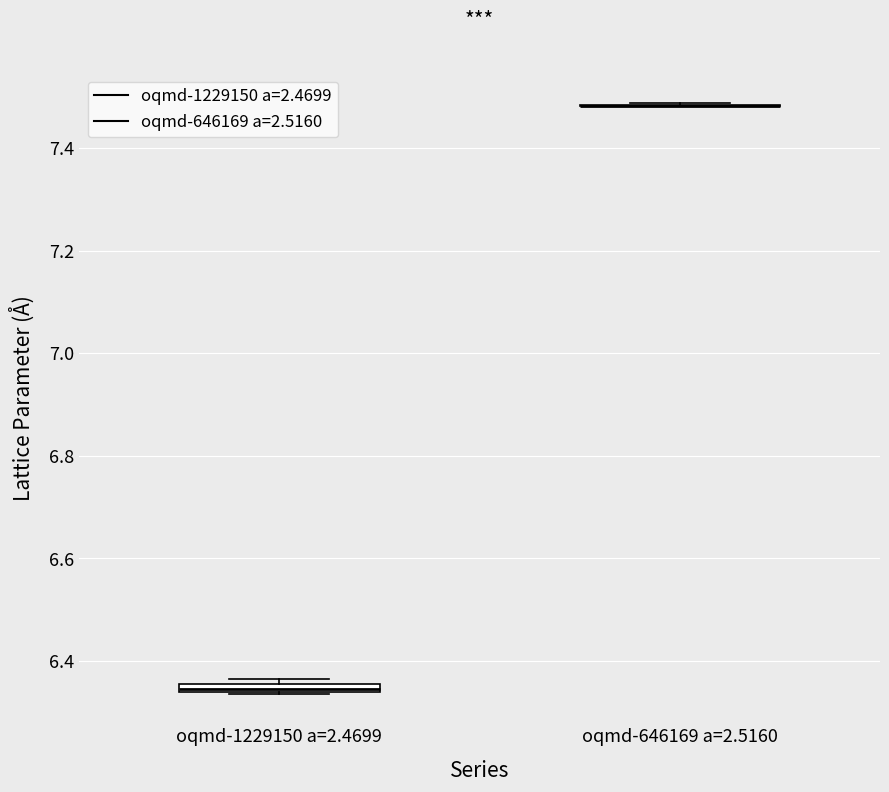

Where is the upper edge of the box for oqmd-1229150 a=2.4699 on the y-axis? The values are not printed on the chart, so give them approximately, as read against the axis.

6.36